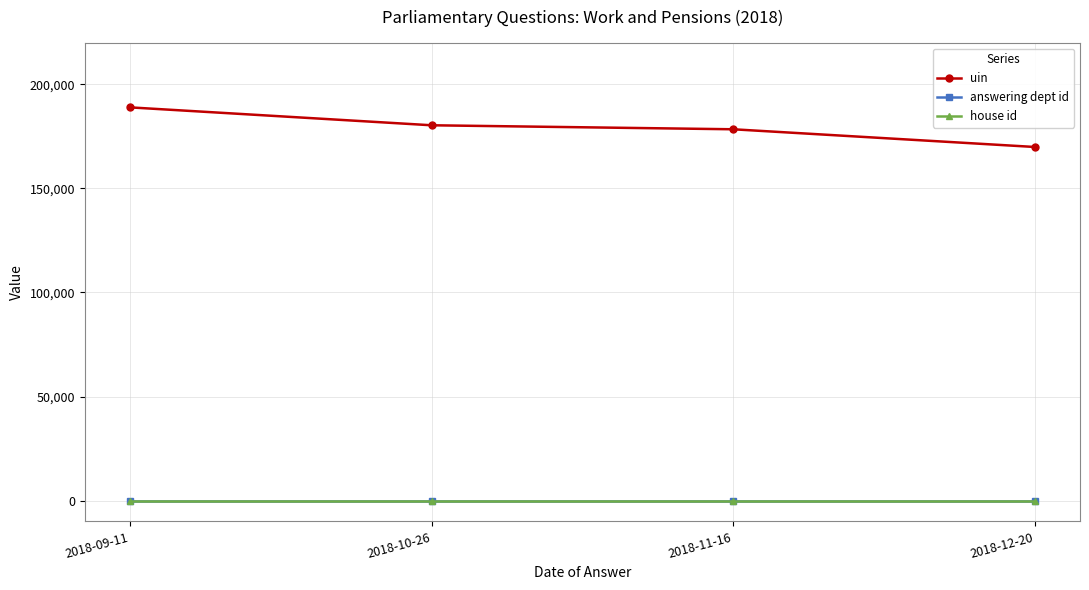

Reading left to right, extract all data points from this chart.

uin: 2018-09-11=188911	2018-10-26=180310	2018-11-16=178388	2018-12-20=169883
answering dept id: 2018-09-11=29	2018-10-26=29	2018-11-16=29	2018-12-20=29
house id: 2018-09-11=1	2018-10-26=1	2018-11-16=1	2018-12-20=1